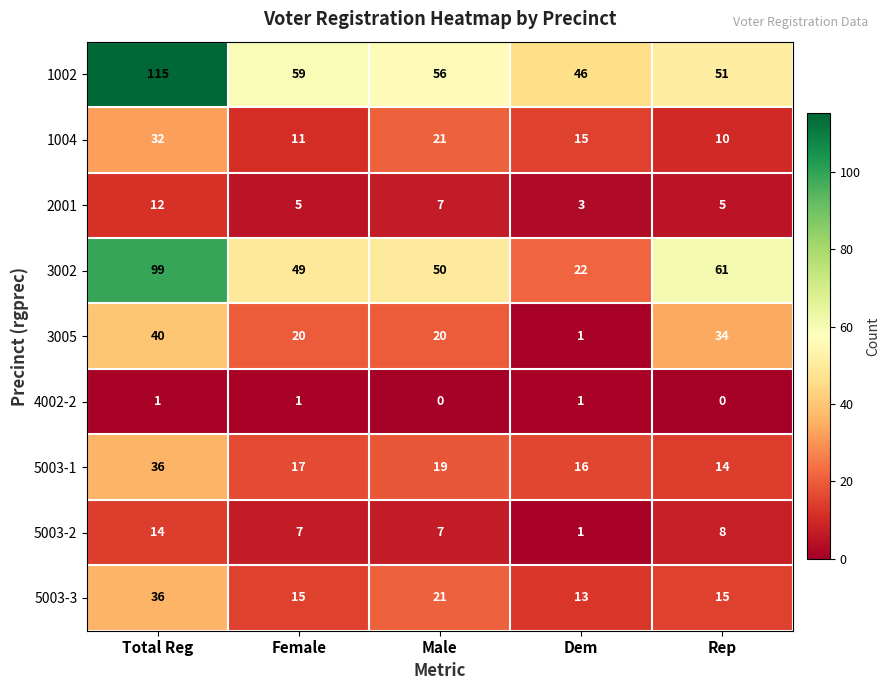

The value of 3002 at Dem is 22. True or false?

True